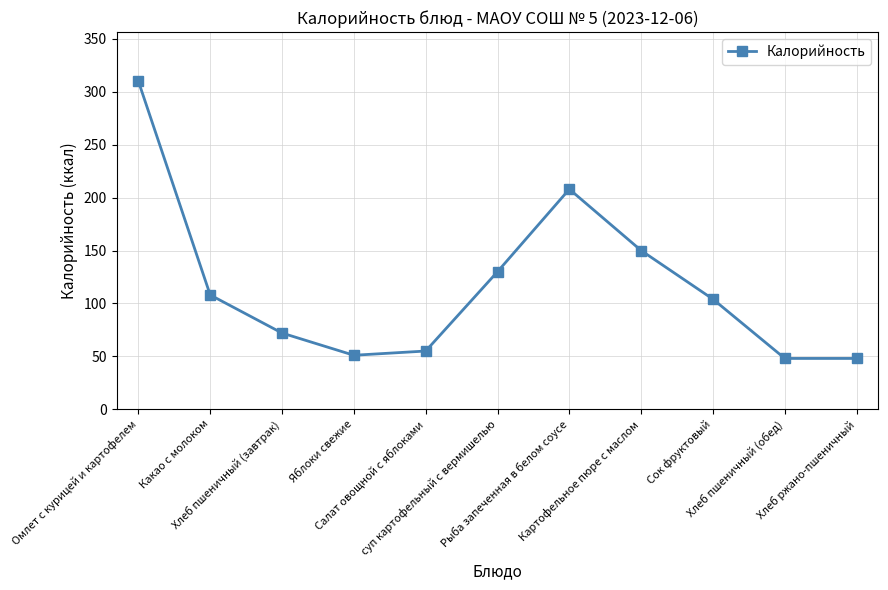

What is the change in value from Омлет с курицей и картофелем to Рыба запеченная в белом соусе?

-102